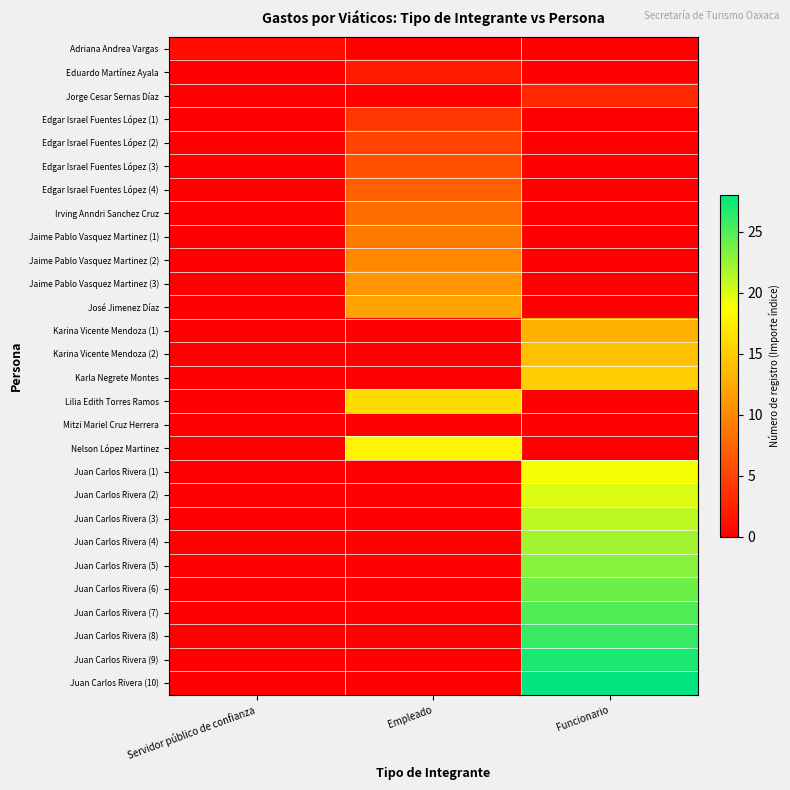

What is the spread (max minus min) of values at Servidor público de confianza?

1